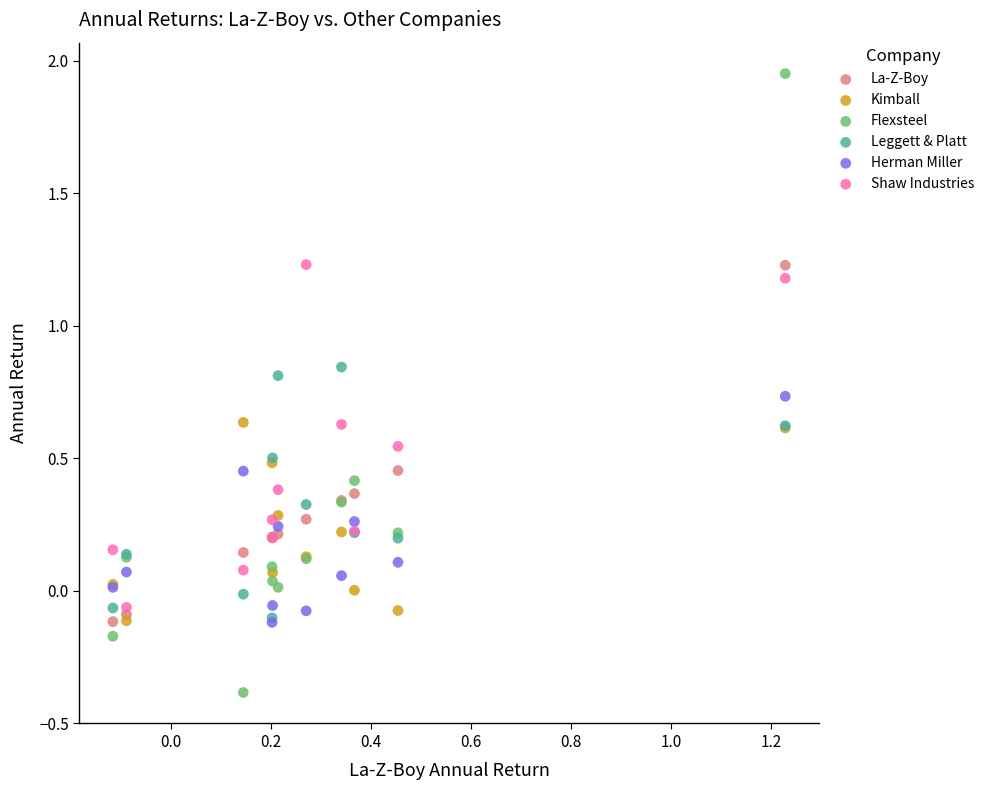

Which series reaches the maximum Y coordinate?

Flexsteel